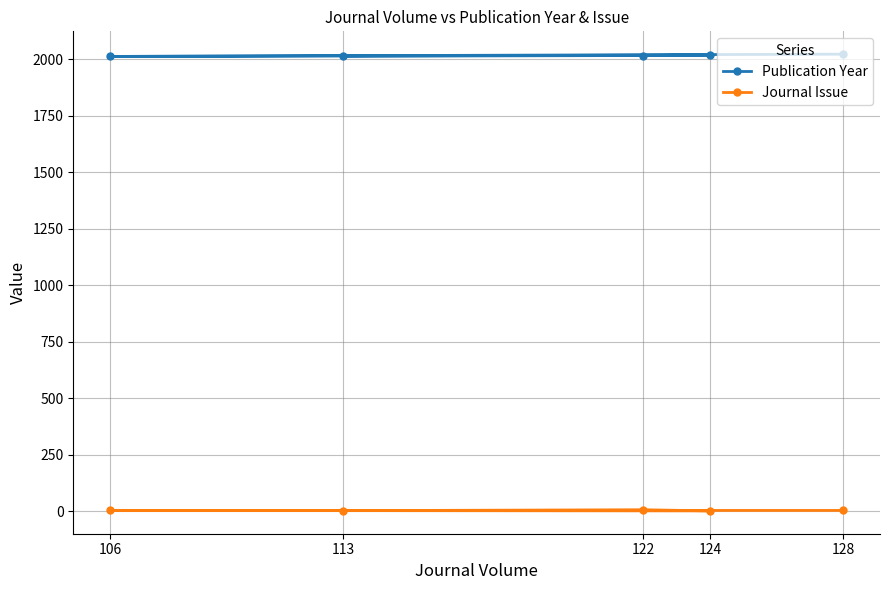

What is the difference between the maximum and minimum values in the Publication Year series?

10